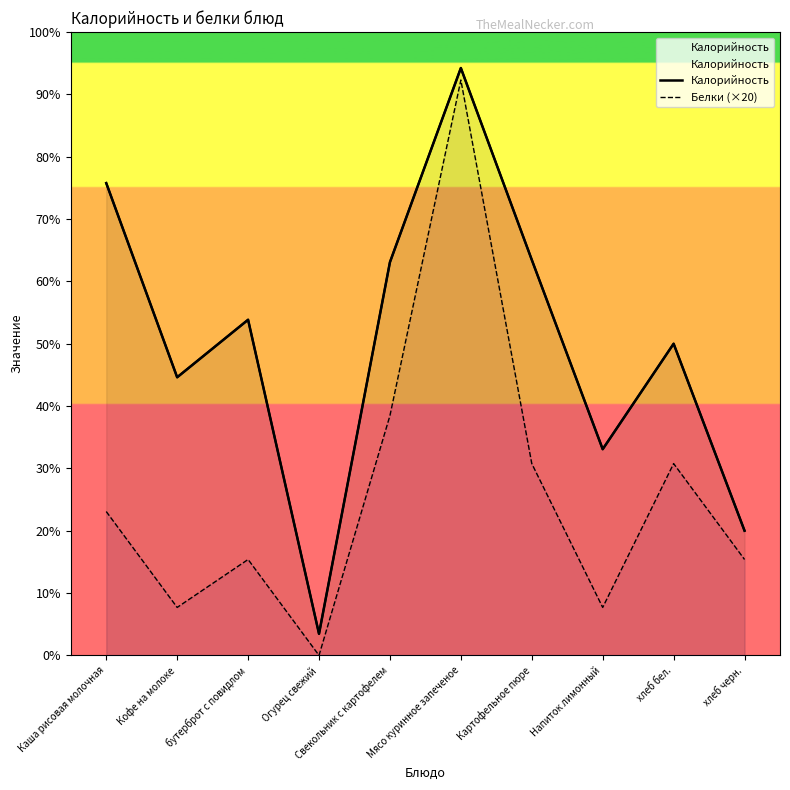

What is the difference between the highest and lowest values at Напиток лимонный?

66